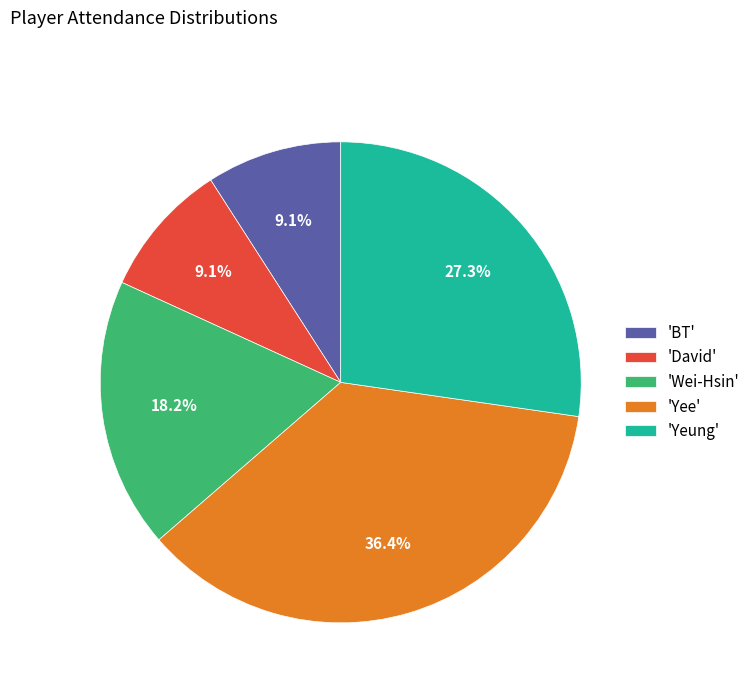

How many slices are in this pie chart?

5